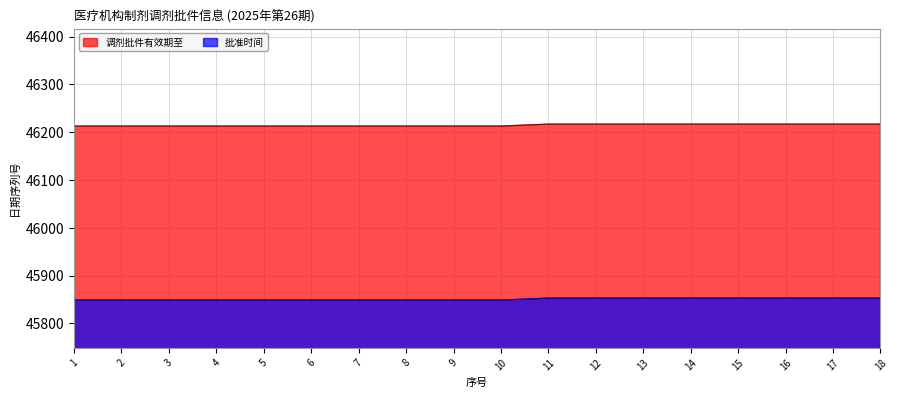

True or false: 调剂批件有效期至 has more than 0 interior local peaks.

False